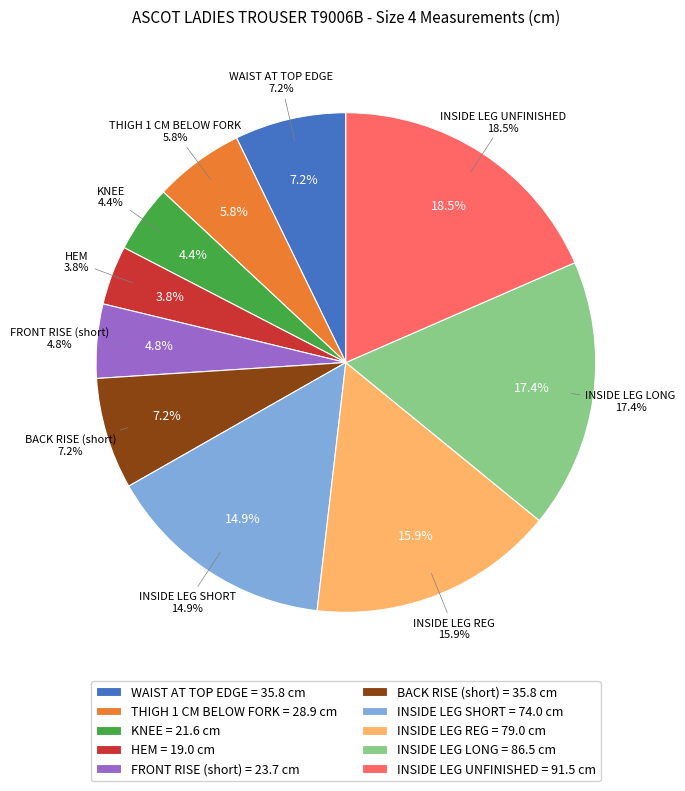

Between INSIDE LEG REG and BACK RISE (short), which is larger?

INSIDE LEG REG